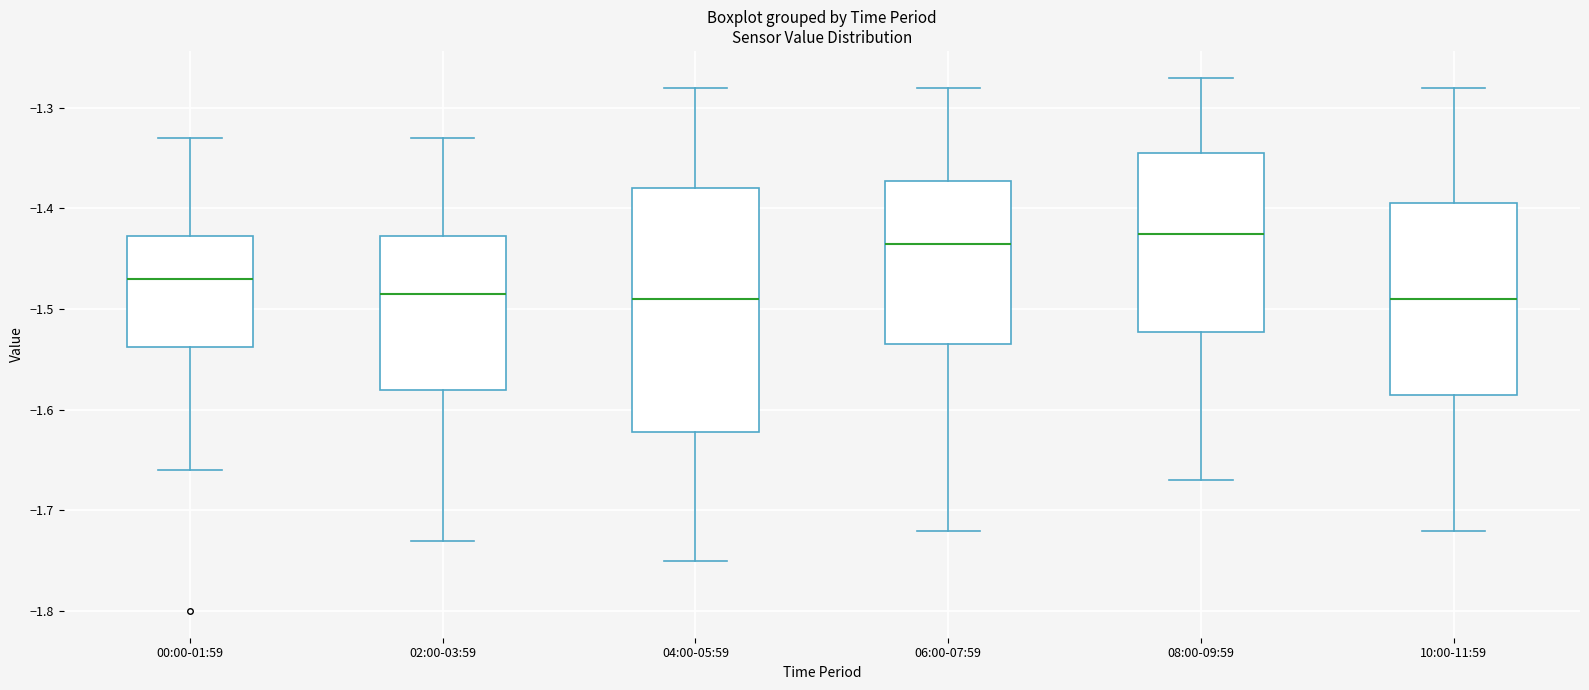

Where is the lower edge of the box for 00:00-01:59 on the y-axis? The values are not printed on the chart, so give them approximately, as read against the axis.

-1.54